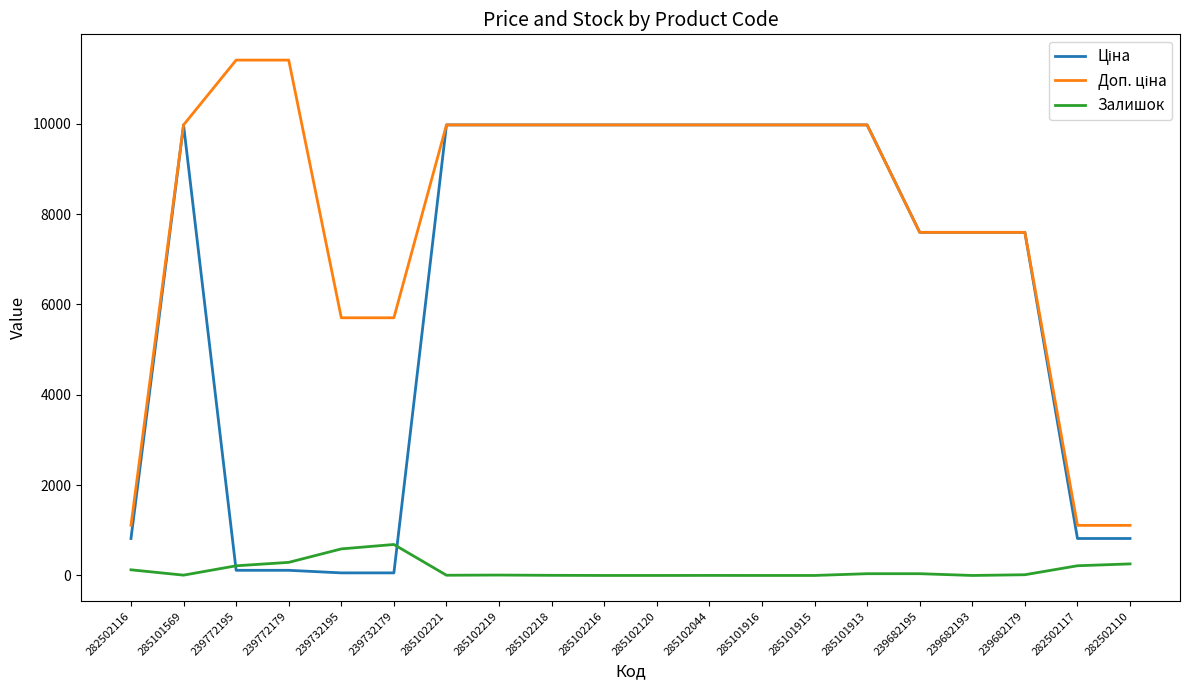

What is the maximum value shown in the chart?

11410.0